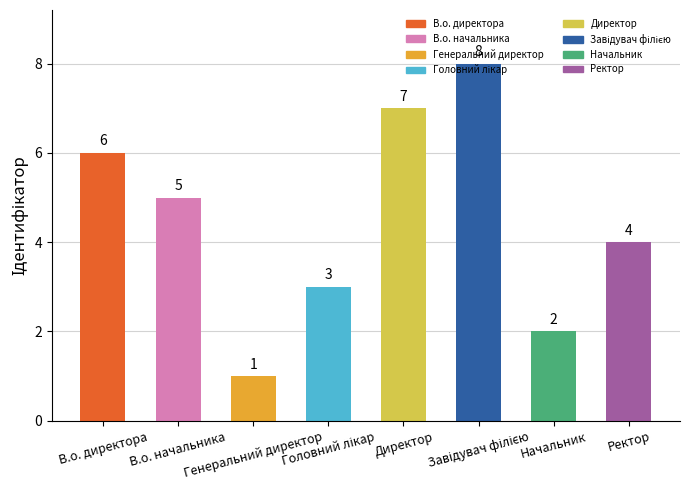

How many data points are less than 5?

4